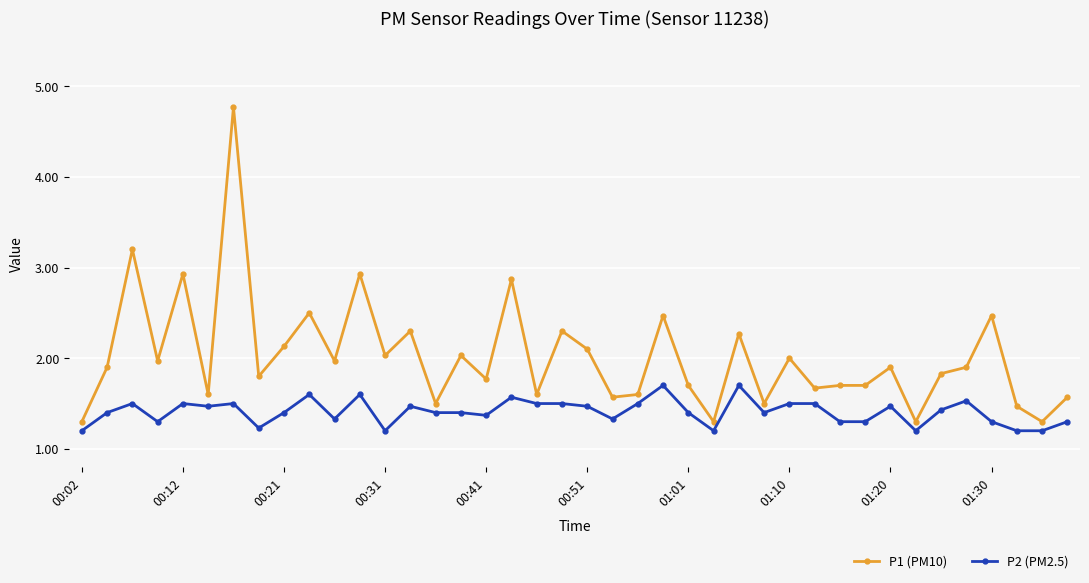

Which series has the largest range (max minus min)?

P1 (PM10)